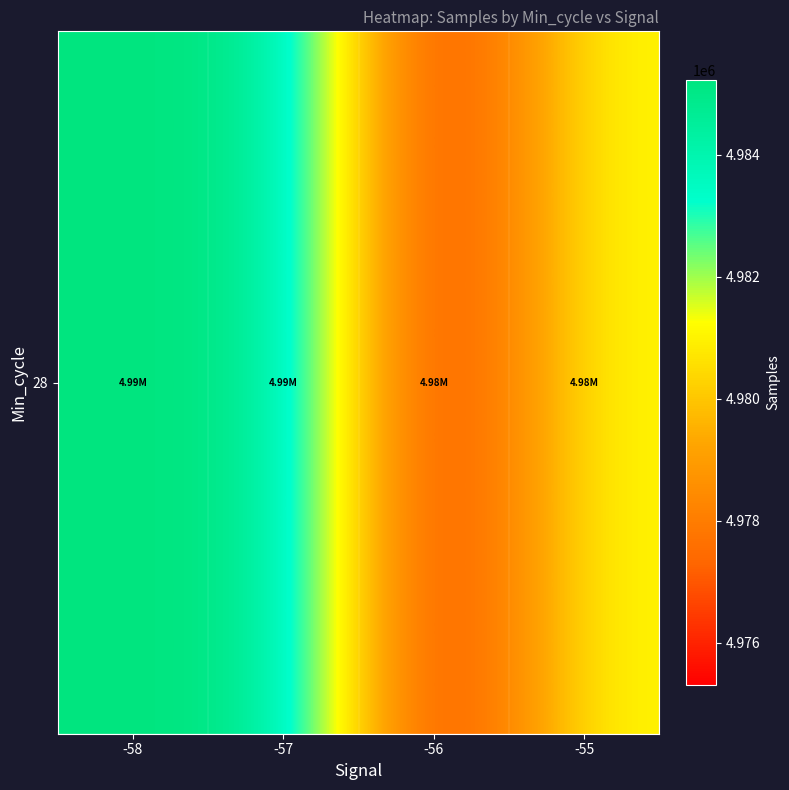

Where does the data first go above 4985099?

-58